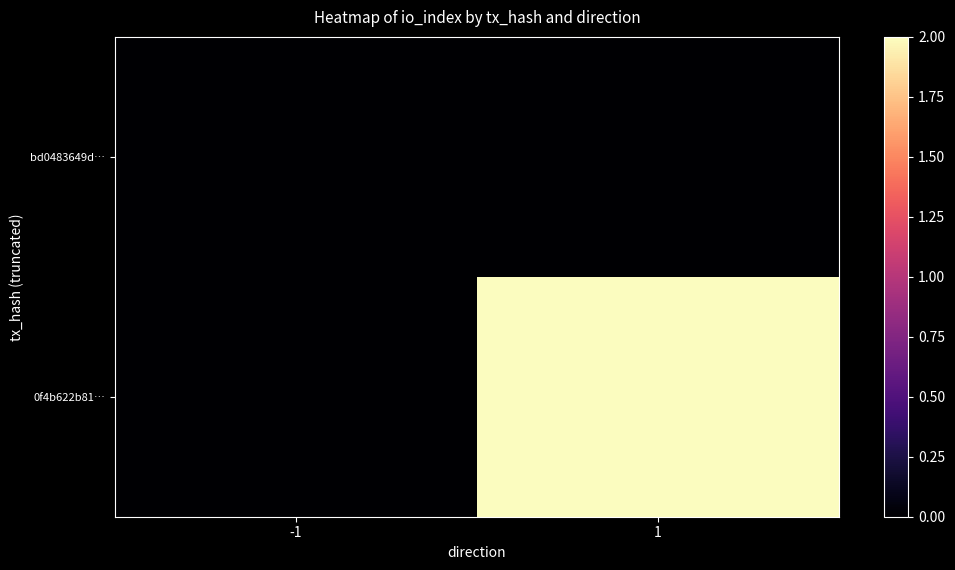

Which series has the largest total across all categories?

0f4b622b81…